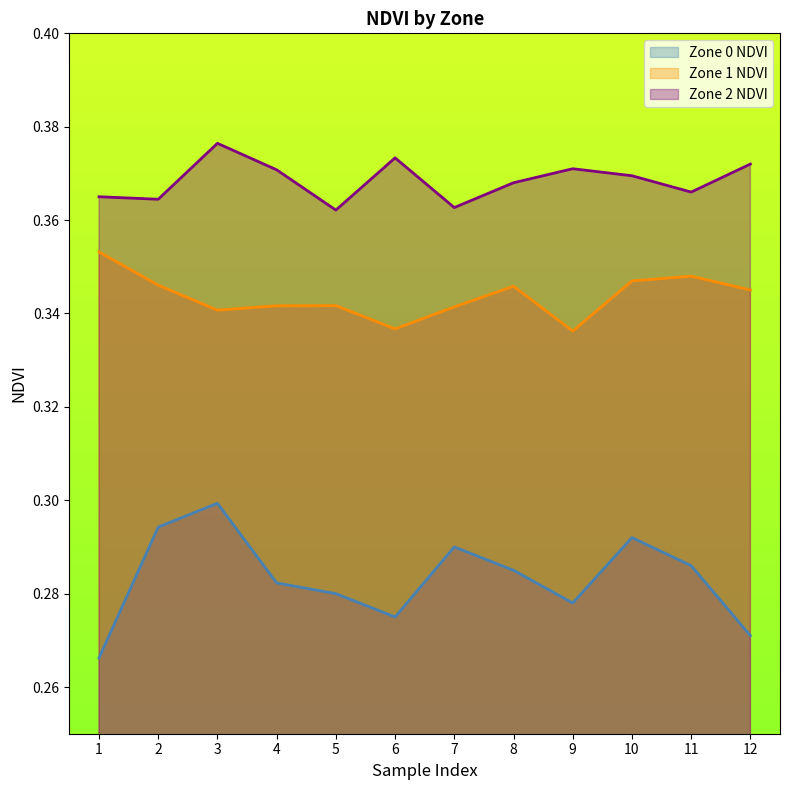

What is the difference between the highest and lowest values at 1?

0.1